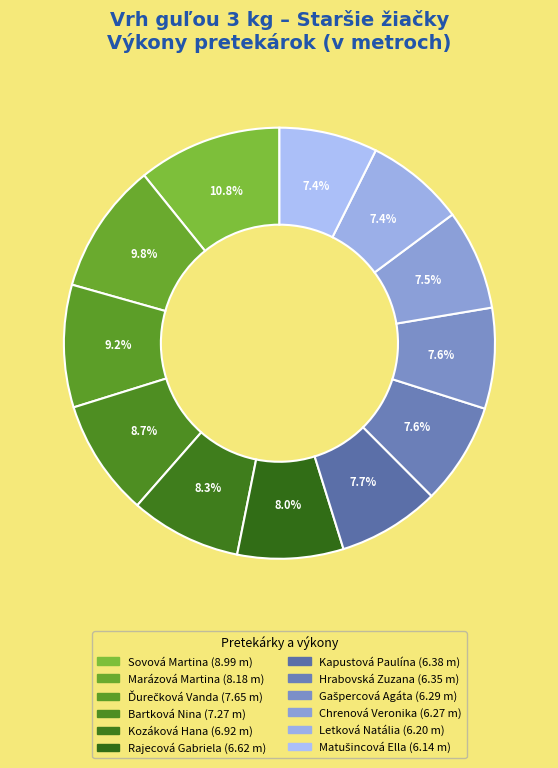

Count the number of slices in the pie.

12